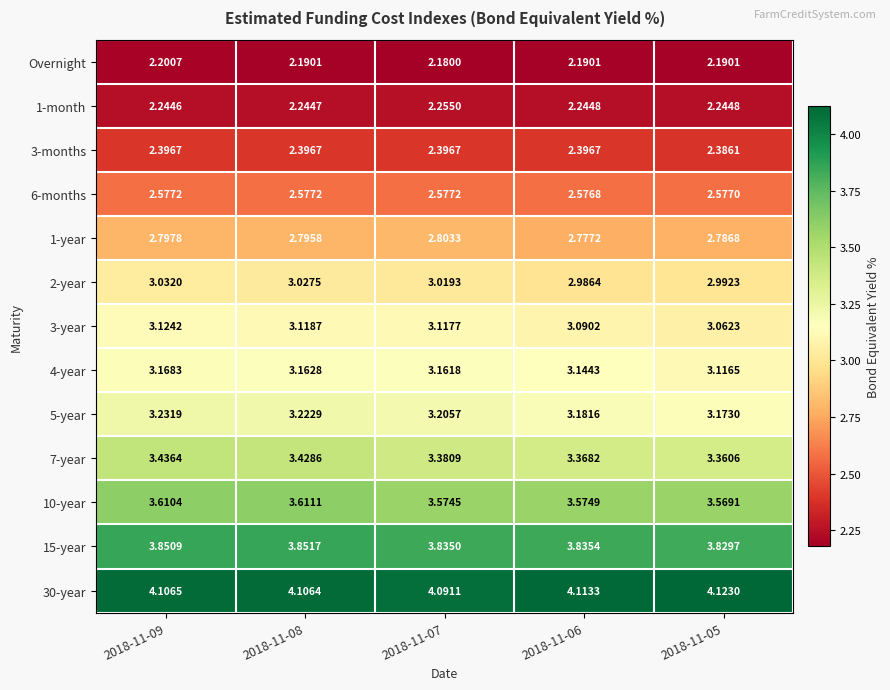

Between 2018-11-06 and 2018-11-05, which series saw the biggest shift?

3-year